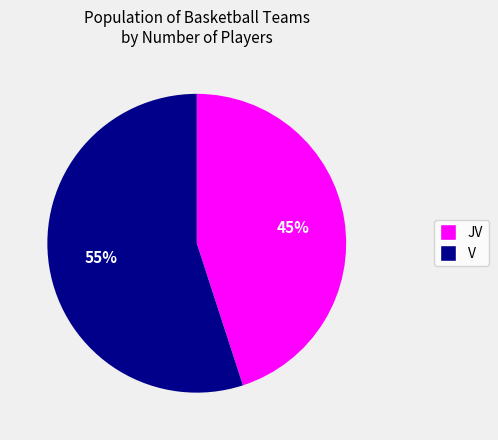

How many segments does this pie chart have?

2